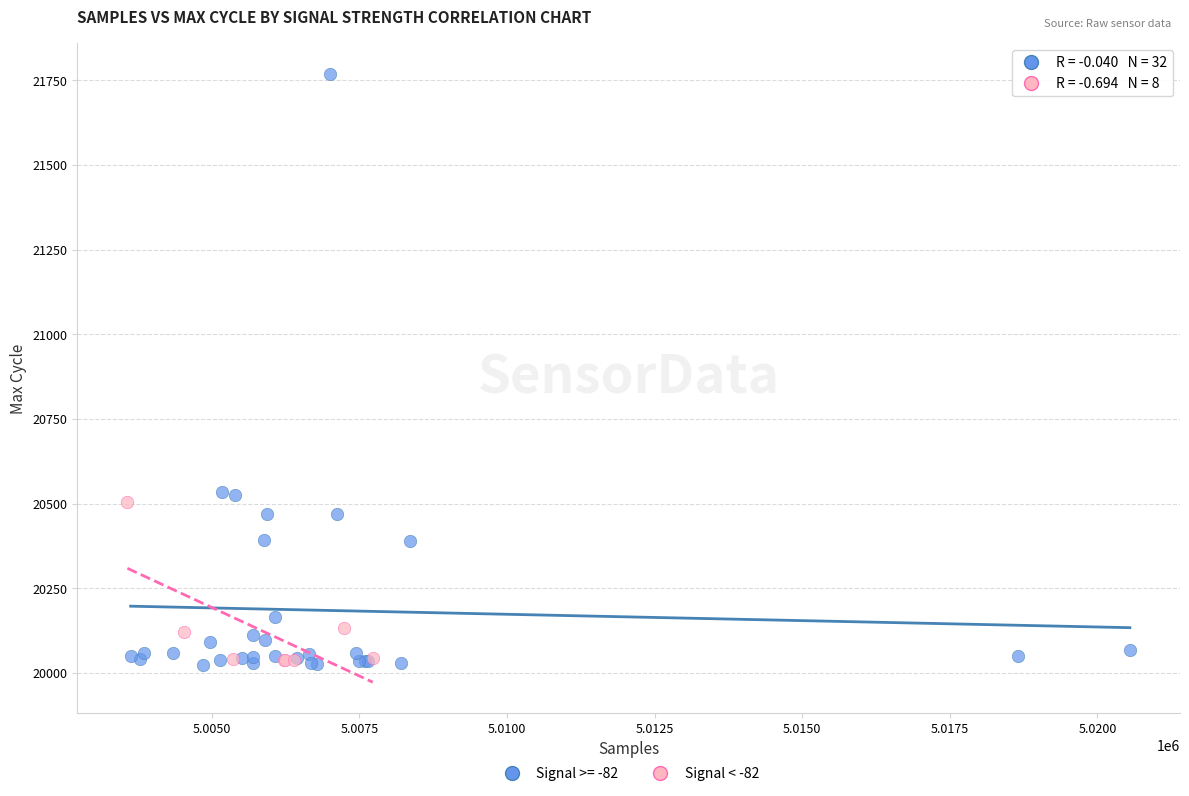

Which series has the largest Y range (max minus min)?

Signal >= -82